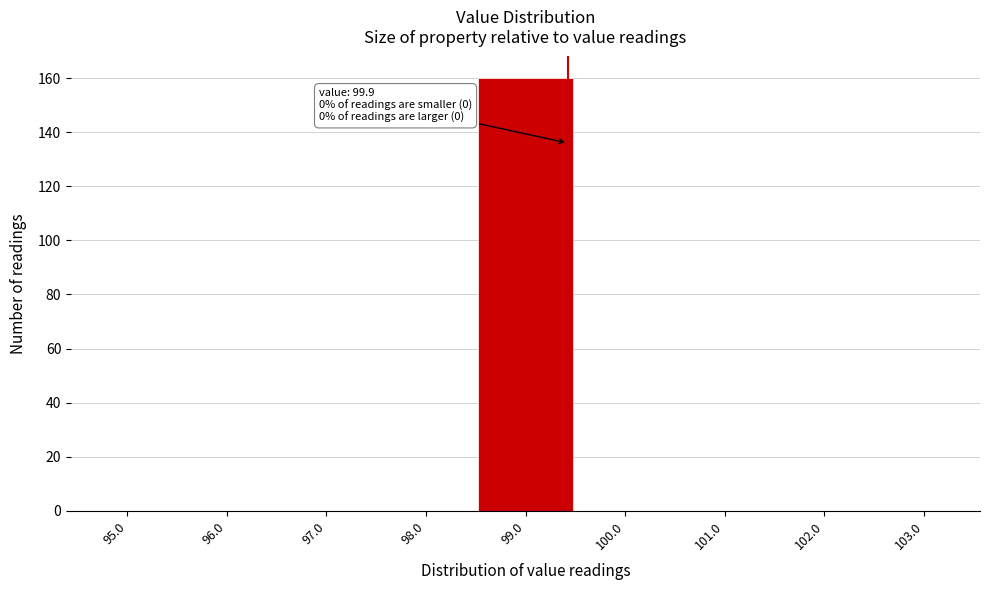

Reading left to right, extract all data points from this chart.

95.0=0	96.0=0	97.0=0	98.0=0	99.0=160	100.0=0	101.0=0	102.0=0	103.0=0